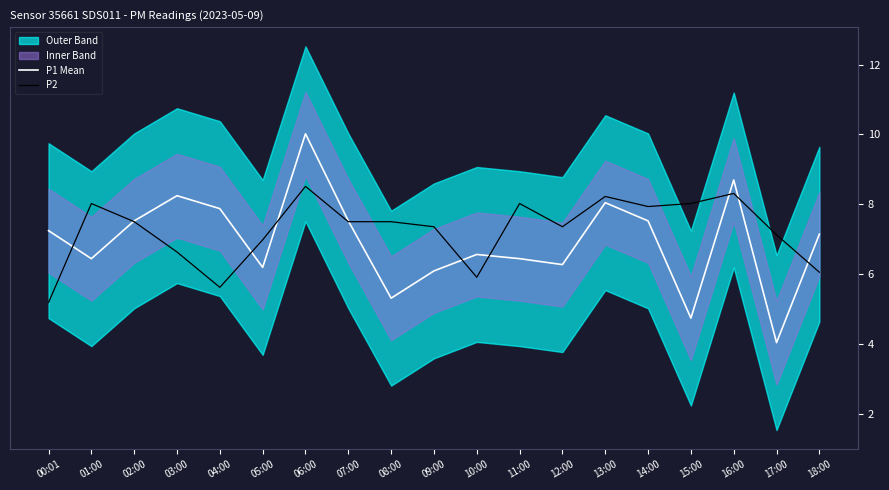

What is the difference between the second highest and minimum values in the P1 Mean series?

4.6